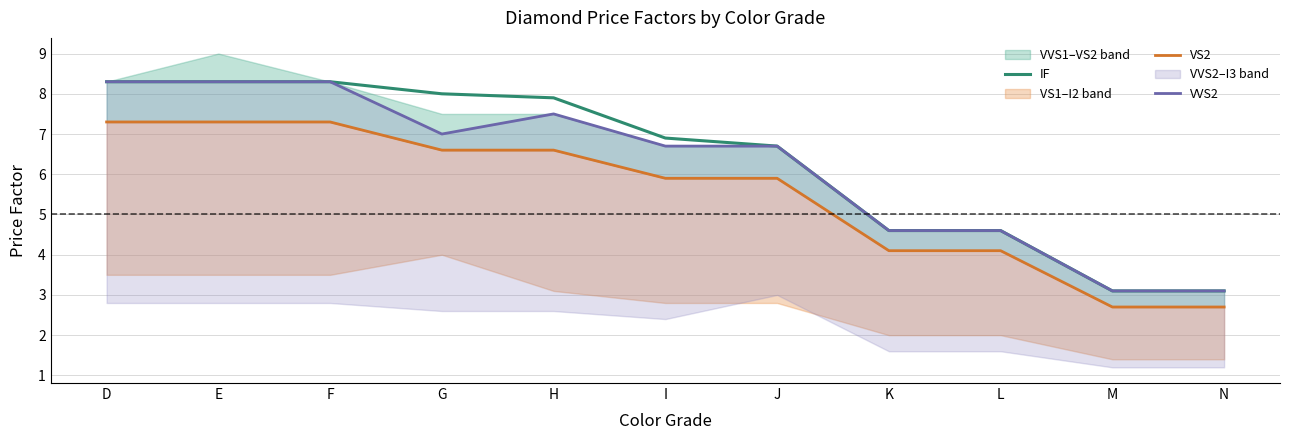

At H, list the series in order from smallest to largest.

VS2, VVS2, IF